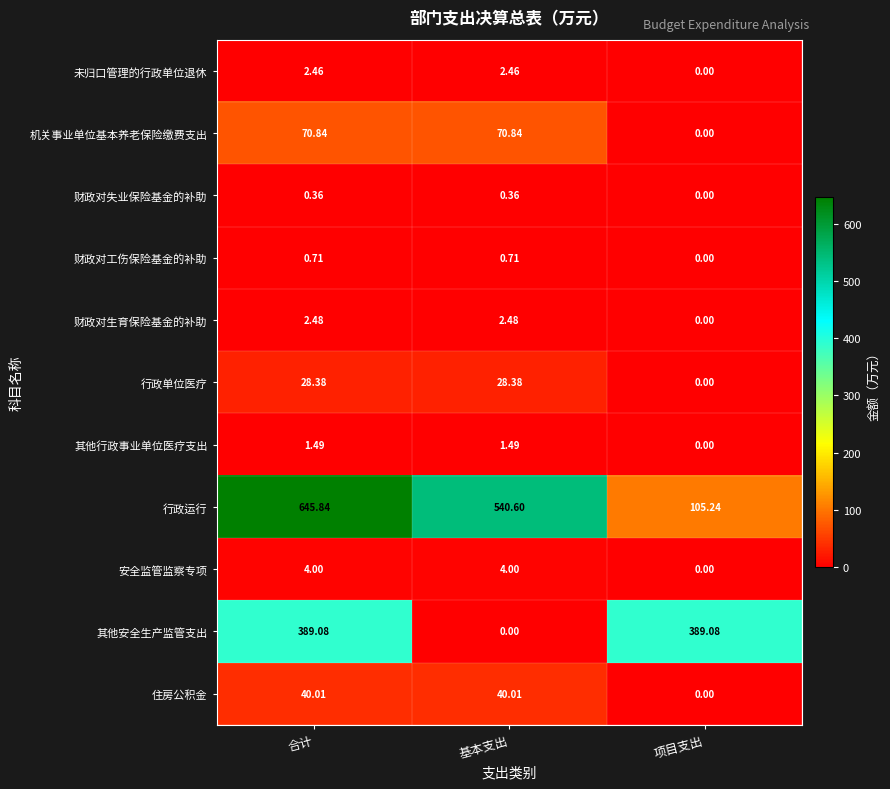

At how many categories does at least one series exceed 138?

3